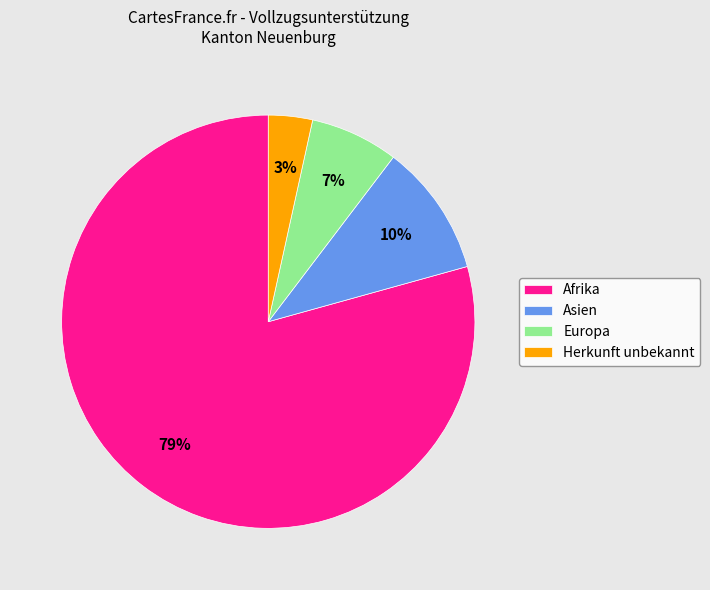

Is the sum of Herkunft unbekannt and Afrika greater than half?

Yes